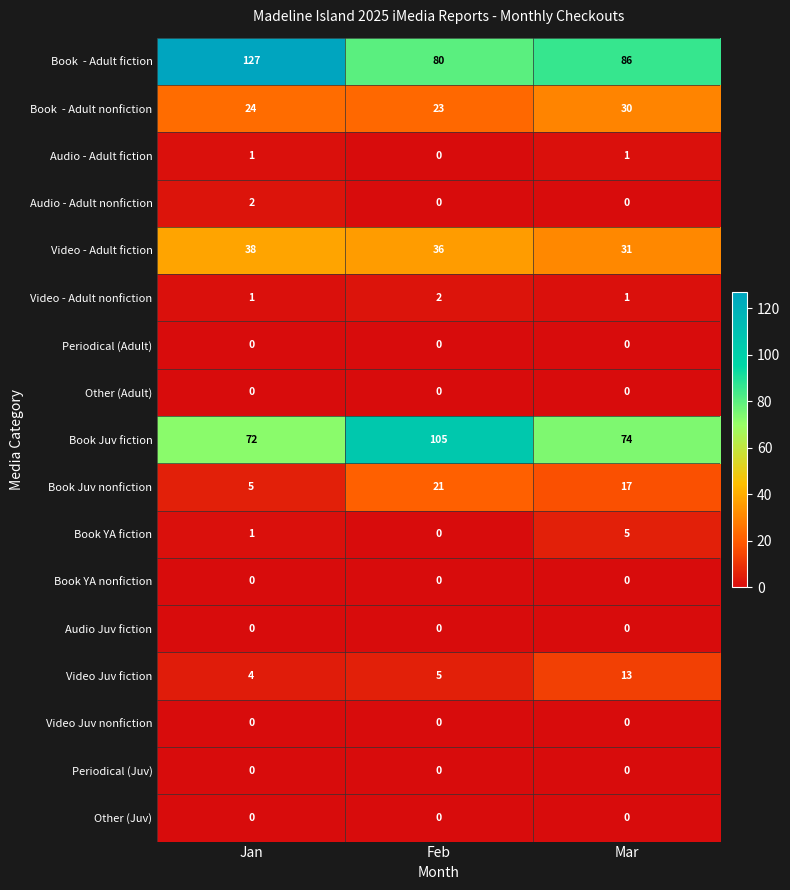

At which category is the sum across all series the highest?

Jan